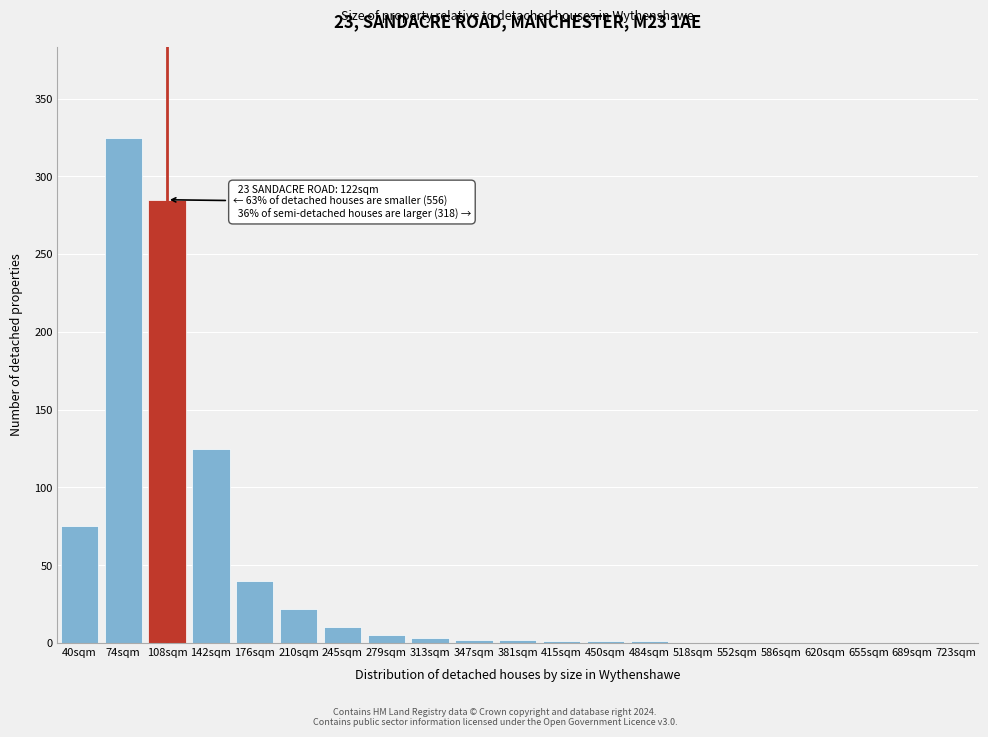

Which label corresponds to the largest value in the chart?

74sqm